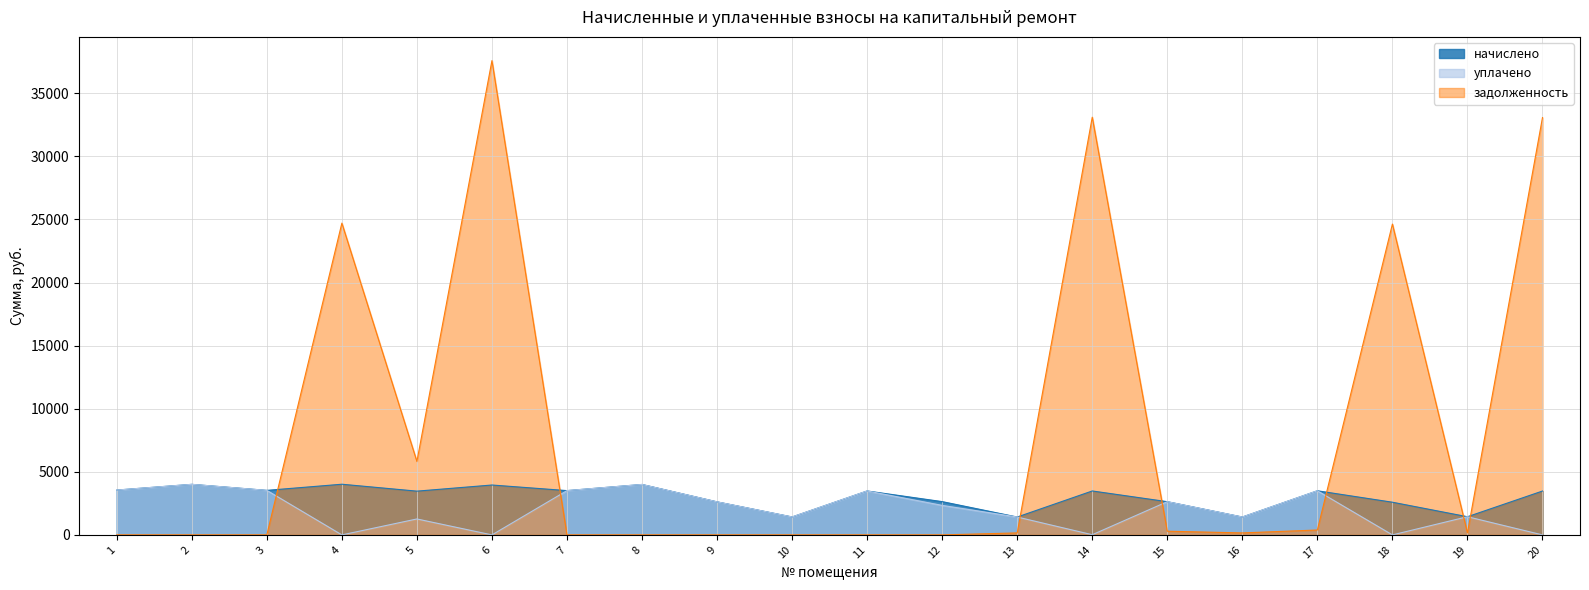

Reading left to right, list all the values displayed in this chart.

начислено: 3553.7	4006.8	3529.8	4016.3	3467.8	3954.3	3510.7	3997.3	2618.7	1421.5	3482.1	2637.8	1416.7	3482.1	2633.0	1416.7	3496.4	2590.1	1440.5	3477.3
уплачено: 3553.7	4006.8	3529.8	0.0	1263.8	0.0	3510.7	3997.3	2618.7	1421.5	3482.1	2339.8	1416.7	14.1	2633.0	1416.7	3496.4	0.0	1440.5	0.0
задолженность: 0.0	0.0	0.0	24712.5	5823.4	37593.2	0.0	0.0	0.0	0.0	0.0	0.0	157.4	33107.3	292.6	157.4	388.5	24637.2	160.4	33076.5